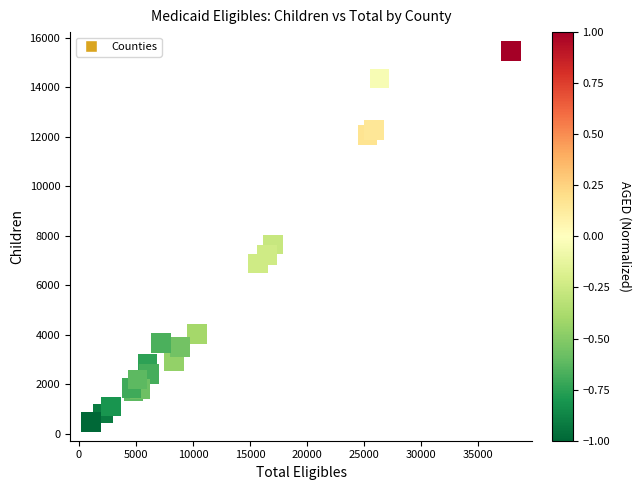

What Y value in the scatter plot is closest to 7979?

7655